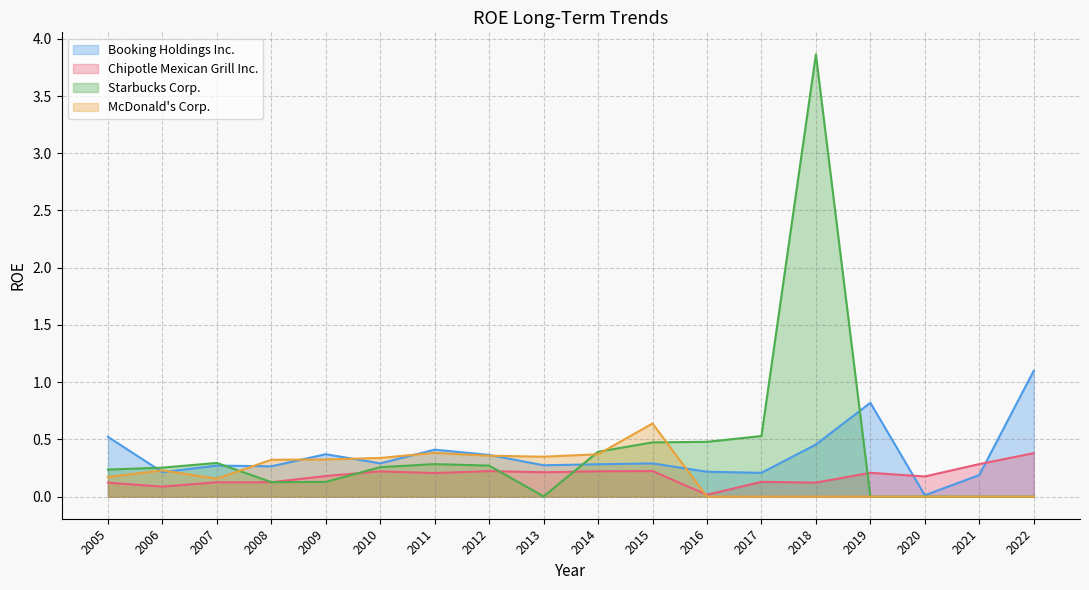

Is the value of Chipotle Mexican Grill Inc. at 2019 greater than the value of Starbucks Corp. at 2012?

No